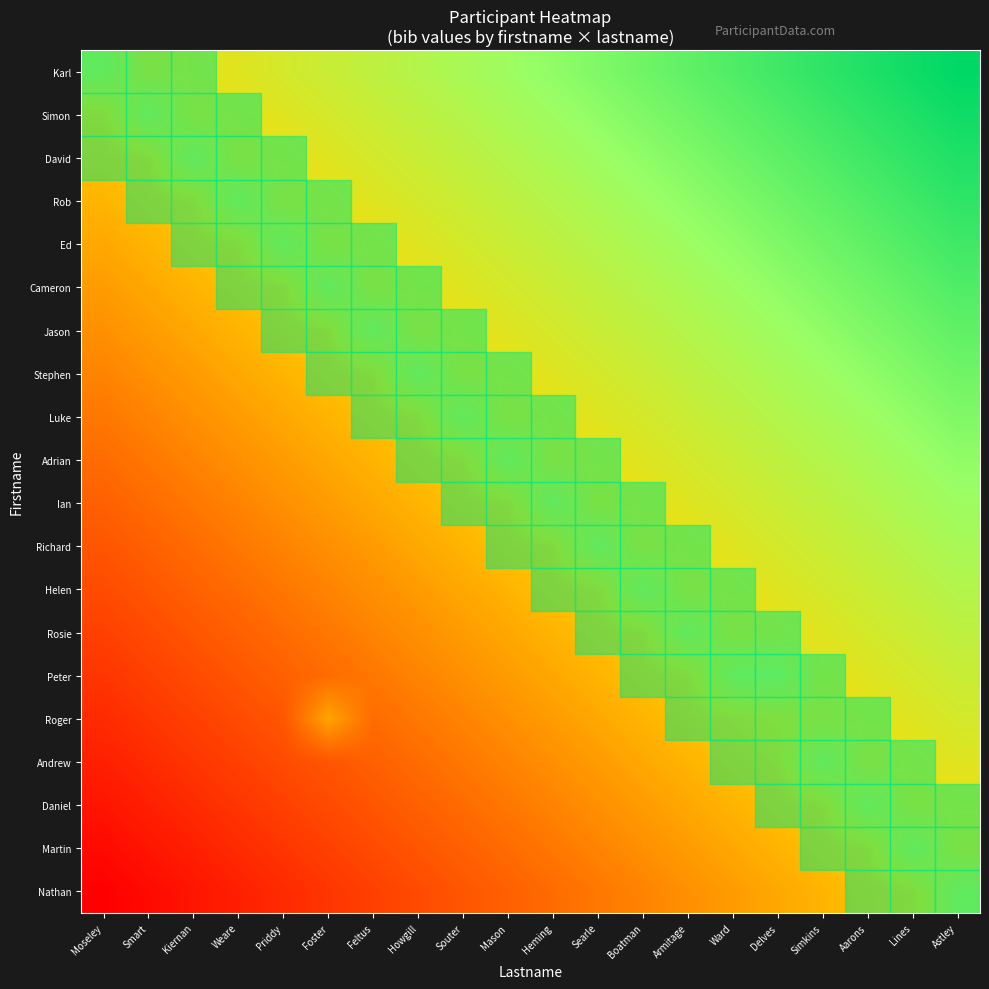

Reading right to left, what are all the values shown in this chart?

Karl: Astley=1.0	Lines=1.0	Aarons=0.9	Simkins=0.9	Delves=0.9	Ward=0.9	Armitage=0.8	Boatman=0.8	Searle=0.8	Heming=0.8	Mason=0.7	Souter=0.7	Howgill=0.7	Feltus=0.7	Foster=0.6	Priddy=0.6	Weare=0.6	Kiernan=0.6	Smart=0.5	Moseley=0.7
Simon: Astley=1.0	Lines=0.9	Aarons=0.9	Simkins=0.9	Delves=0.9	Ward=0.8	Armitage=0.8	Boatman=0.8	Searle=0.8	Heming=0.7	Mason=0.7	Souter=0.7	Howgill=0.7	Feltus=0.6	Foster=0.6	Priddy=0.6	Weare=0.6	Kiernan=0.5	Smart=0.7	Moseley=0.5
David: Astley=0.9	Lines=0.9	Aarons=0.9	Simkins=0.9	Delves=0.8	Ward=0.8	Armitage=0.8	Boatman=0.8	Searle=0.7	Heming=0.7	Mason=0.7	Souter=0.7	Howgill=0.6	Feltus=0.6	Foster=0.6	Priddy=0.6	Weare=0.5	Kiernan=0.7	Smart=0.5	Moseley=0.4
Rob: Astley=0.9	Lines=0.9	Aarons=0.9	Simkins=0.8	Delves=0.8	Ward=0.8	Armitage=0.8	Boatman=0.7	Searle=0.7	Heming=0.7	Mason=0.7	Souter=0.6	Howgill=0.6	Feltus=0.6	Foster=0.6	Priddy=0.5	Weare=0.7	Kiernan=0.5	Smart=0.4	Moseley=0.4
Ed: Astley=0.9	Lines=0.9	Aarons=0.8	Simkins=0.8	Delves=0.8	Ward=0.8	Armitage=0.7	Boatman=0.7	Searle=0.7	Heming=0.7	Mason=0.6	Souter=0.6	Howgill=0.6	Feltus=0.6	Foster=0.5	Priddy=0.7	Weare=0.5	Kiernan=0.4	Smart=0.4	Moseley=0.4
Cameron: Astley=0.9	Lines=0.8	Aarons=0.8	Simkins=0.8	Delves=0.8	Ward=0.7	Armitage=0.7	Boatman=0.7	Searle=0.7	Heming=0.6	Mason=0.6	Souter=0.6	Howgill=0.6	Feltus=0.5	Foster=0.7	Priddy=0.5	Weare=0.4	Kiernan=0.4	Smart=0.4	Moseley=0.4
Jason: Astley=0.8	Lines=0.8	Aarons=0.8	Simkins=0.8	Delves=0.7	Ward=0.7	Armitage=0.7	Boatman=0.7	Searle=0.6	Heming=0.6	Mason=0.6	Souter=0.6	Howgill=0.5	Feltus=0.7	Foster=0.5	Priddy=0.4	Weare=0.4	Kiernan=0.4	Smart=0.4	Moseley=0.3
Stephen: Astley=0.8	Lines=0.8	Aarons=0.8	Simkins=0.7	Delves=0.7	Ward=0.7	Armitage=0.7	Boatman=0.6	Searle=0.6	Heming=0.6	Mason=0.6	Souter=0.5	Howgill=0.7	Feltus=0.5	Foster=0.4	Priddy=0.4	Weare=0.4	Kiernan=0.4	Smart=0.3	Moseley=0.3
Luke: Astley=0.8	Lines=0.8	Aarons=0.7	Simkins=0.7	Delves=0.7	Ward=0.7	Armitage=0.6	Boatman=0.6	Searle=0.6	Heming=0.6	Mason=0.5	Souter=0.7	Howgill=0.5	Feltus=0.4	Foster=0.4	Priddy=0.4	Weare=0.4	Kiernan=0.3	Smart=0.3	Moseley=0.3
Adrian: Astley=0.8	Lines=0.7	Aarons=0.7	Simkins=0.7	Delves=0.7	Ward=0.6	Armitage=0.6	Boatman=0.6	Searle=0.6	Heming=0.5	Mason=0.7	Souter=0.5	Howgill=0.4	Feltus=0.4	Foster=0.4	Priddy=0.4	Weare=0.3	Kiernan=0.3	Smart=0.3	Moseley=0.3
Ian: Astley=0.7	Lines=0.7	Aarons=0.7	Simkins=0.7	Delves=0.6	Ward=0.6	Armitage=0.6	Boatman=0.6	Searle=0.5	Heming=0.7	Mason=0.5	Souter=0.4	Howgill=0.4	Feltus=0.4	Foster=0.4	Priddy=0.3	Weare=0.3	Kiernan=0.3	Smart=0.3	Moseley=0.2
Richard: Astley=0.7	Lines=0.7	Aarons=0.7	Simkins=0.6	Delves=0.6	Ward=0.6	Armitage=0.6	Boatman=0.5	Searle=0.7	Heming=0.5	Mason=0.4	Souter=0.4	Howgill=0.4	Feltus=0.4	Foster=0.3	Priddy=0.3	Weare=0.3	Kiernan=0.3	Smart=0.2	Moseley=0.2
Helen: Astley=0.7	Lines=0.7	Aarons=0.6	Simkins=0.6	Delves=0.6	Ward=0.6	Armitage=0.5	Boatman=0.7	Searle=0.5	Heming=0.4	Mason=0.4	Souter=0.4	Howgill=0.4	Feltus=0.3	Foster=0.3	Priddy=0.3	Weare=0.3	Kiernan=0.2	Smart=0.2	Moseley=0.2
Rosie: Astley=0.7	Lines=0.6	Aarons=0.6	Simkins=0.6	Delves=0.6	Ward=0.5	Armitage=0.7	Boatman=0.5	Searle=0.4	Heming=0.4	Mason=0.4	Souter=0.4	Howgill=0.3	Feltus=0.3	Foster=0.3	Priddy=0.3	Weare=0.2	Kiernan=0.2	Smart=0.2	Moseley=0.2
Peter: Astley=0.6	Lines=0.6	Aarons=0.6	Simkins=0.6	Delves=0.7	Ward=0.7	Armitage=0.5	Boatman=0.4	Searle=0.4	Heming=0.4	Mason=0.4	Souter=0.3	Howgill=0.3	Feltus=0.3	Foster=0.3	Priddy=0.2	Weare=0.2	Kiernan=0.2	Smart=0.2	Moseley=0.1
Roger: Astley=0.6	Lines=0.6	Aarons=0.6	Simkins=0.5	Delves=0.5	Ward=0.5	Armitage=0.4	Boatman=0.4	Searle=0.4	Heming=0.4	Mason=0.3	Souter=0.3	Howgill=0.3	Feltus=0.3	Foster=0.4	Priddy=0.2	Weare=0.2	Kiernan=0.2	Smart=0.1	Moseley=0.1
Andrew: Astley=0.6	Lines=0.6	Aarons=0.5	Simkins=0.7	Delves=0.5	Ward=0.4	Armitage=0.4	Boatman=0.4	Searle=0.4	Heming=0.3	Mason=0.3	Souter=0.3	Howgill=0.3	Feltus=0.2	Foster=0.2	Priddy=0.2	Weare=0.2	Kiernan=0.1	Smart=0.1	Moseley=0.1
Daniel: Astley=0.6	Lines=0.5	Aarons=0.7	Simkins=0.5	Delves=0.4	Ward=0.4	Armitage=0.4	Boatman=0.4	Searle=0.3	Heming=0.3	Mason=0.3	Souter=0.3	Howgill=0.2	Feltus=0.2	Foster=0.2	Priddy=0.2	Weare=0.1	Kiernan=0.1	Smart=0.1	Moseley=0.1
Martin: Astley=0.5	Lines=0.7	Aarons=0.5	Simkins=0.4	Delves=0.4	Ward=0.4	Armitage=0.4	Boatman=0.3	Searle=0.3	Heming=0.3	Mason=0.3	Souter=0.2	Howgill=0.2	Feltus=0.2	Foster=0.2	Priddy=0.1	Weare=0.1	Kiernan=0.1	Smart=0.1	Moseley=0.0
Nathan: Astley=0.7	Lines=0.5	Aarons=0.4	Simkins=0.4	Delves=0.4	Ward=0.4	Armitage=0.3	Boatman=0.3	Searle=0.3	Heming=0.3	Mason=0.2	Souter=0.2	Howgill=0.2	Feltus=0.2	Foster=0.1	Priddy=0.1	Weare=0.1	Kiernan=0.1	Smart=0.0	Moseley=0.0